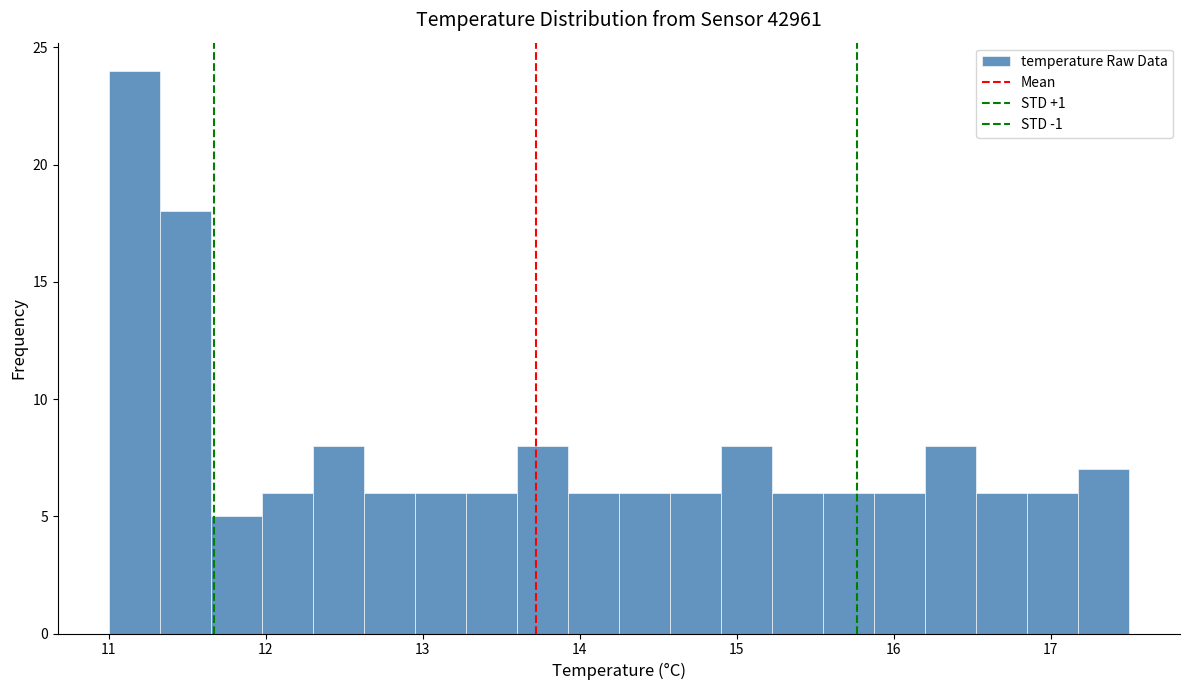

Around what value on the x-axis is the tallest bar? Give the approximate position of its centre, as read against the axis.

11.2